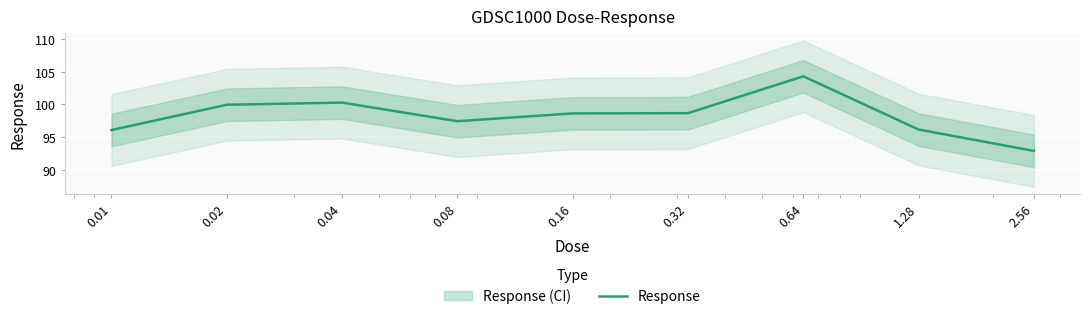

List the labels in order of value, smallest first.

2.56, 0.01, 1.28, 0.08, 0.16, 0.32, 0.02, 0.04, 0.64